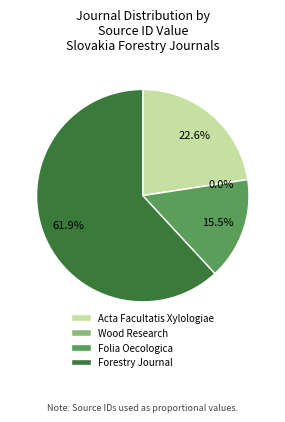

Is Forestry Journal the majority of the pie?

Yes